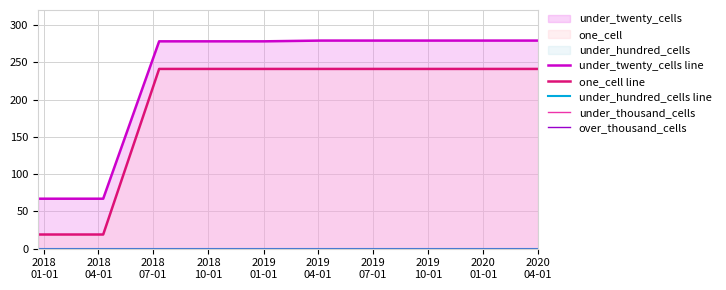

What is the maximum value for one_cell line?

241